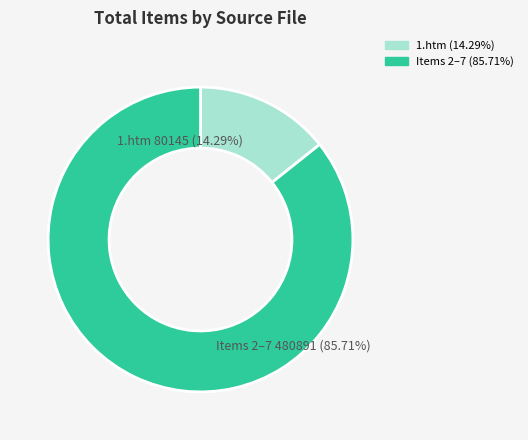

Combined, do 2.htm and 5.htm account for over 50%?

No